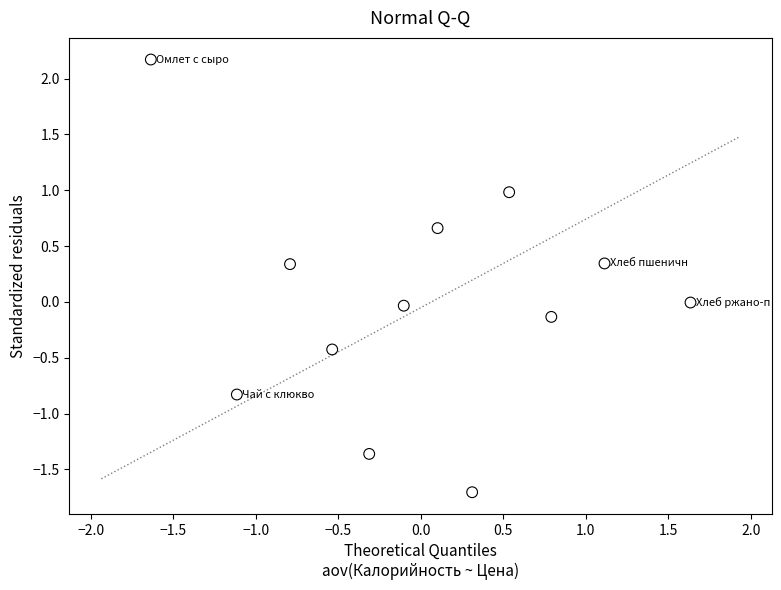

What is the range of X values (max minus min)?

3.3